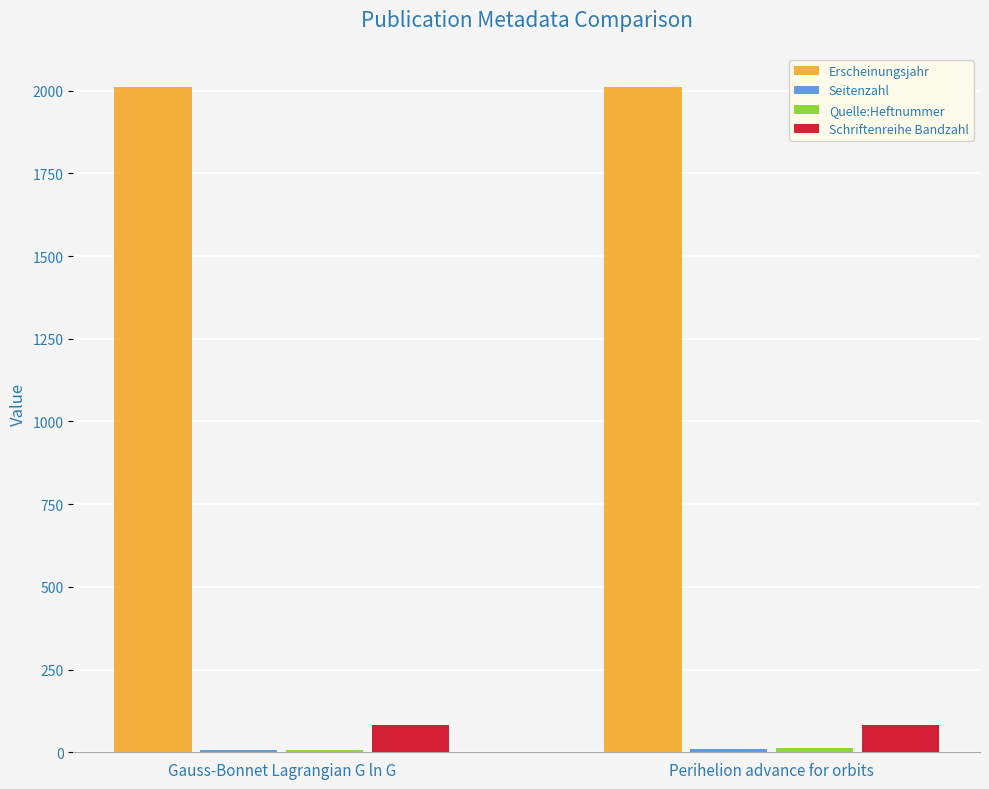

What is the label of the 2nd bar from the right?

Gauss-Bonnet Lagrangian G ln G